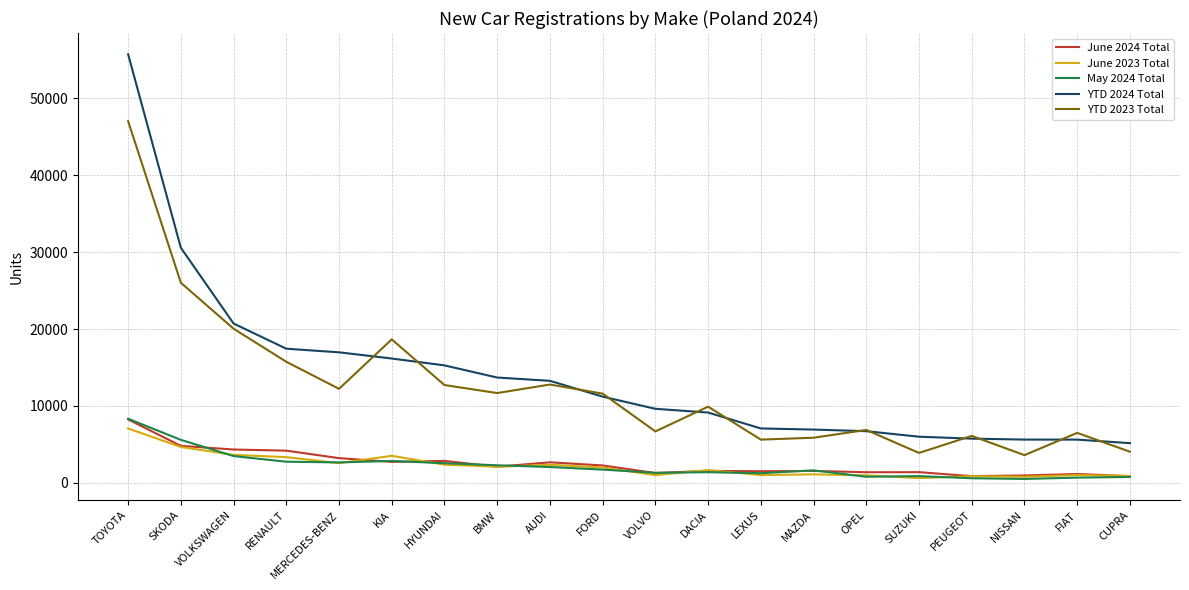

What is the maximum value shown in the chart?

55729